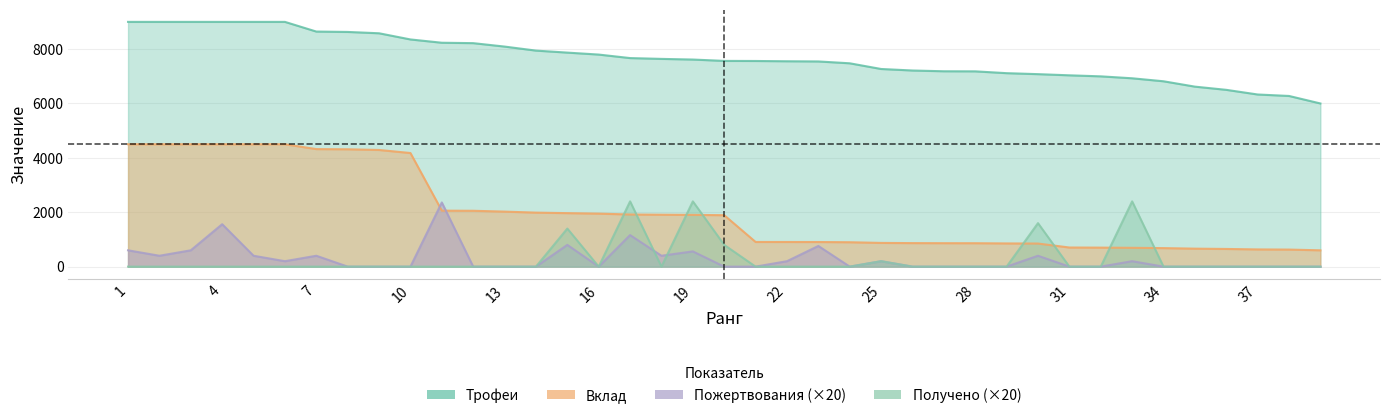

What is the average value of the Вклад series?

2012